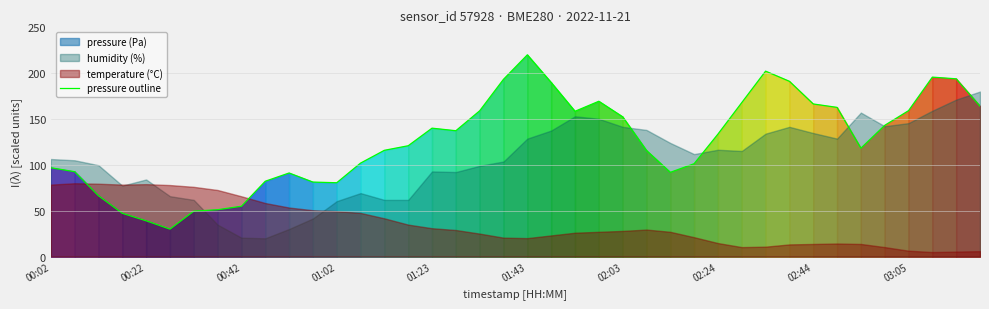

How many interior local valleys (lower than both neighbors) does the data have?

6